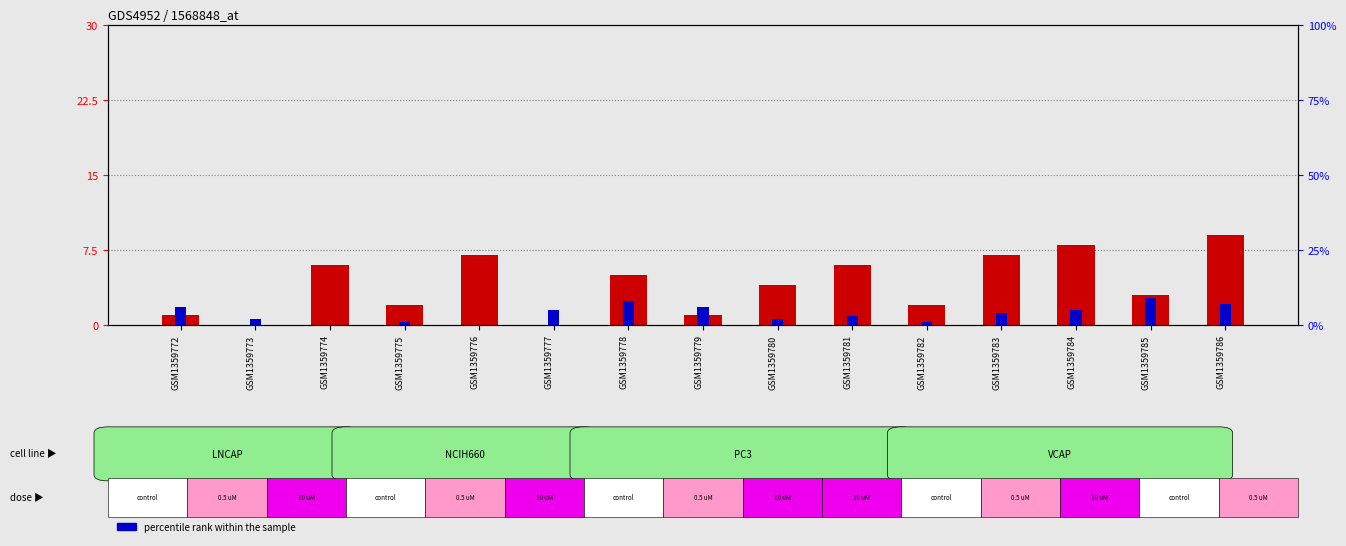

True or false: count has a value of 3 at GSM1359774.

False